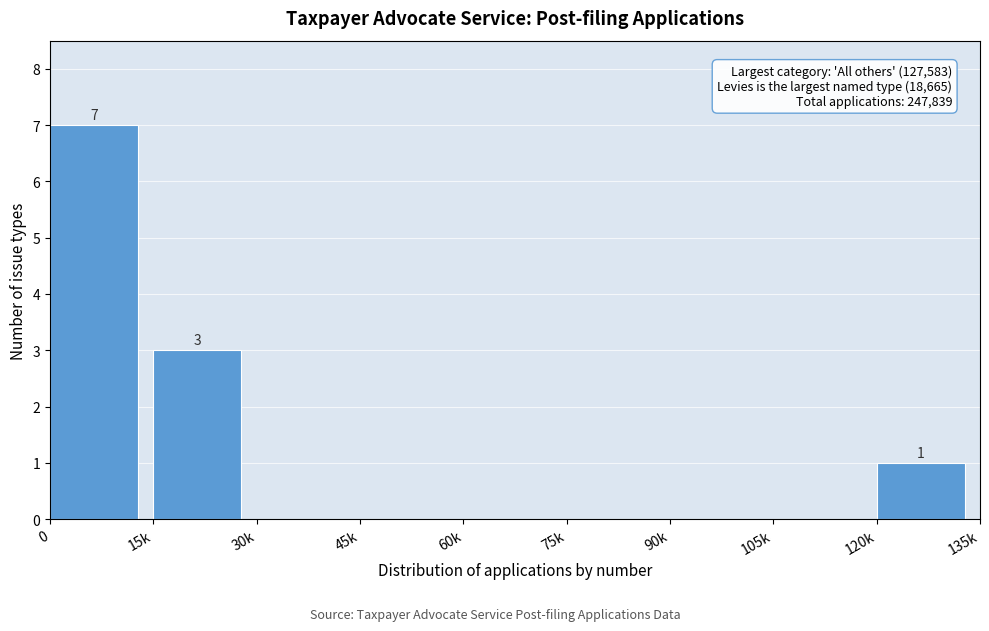

Reading left to right, transcribe all the data shown in this chart.

0=7	15k=3	30k=0	45k=0	60k=0	75k=0	90k=0	105k=0	120k=1